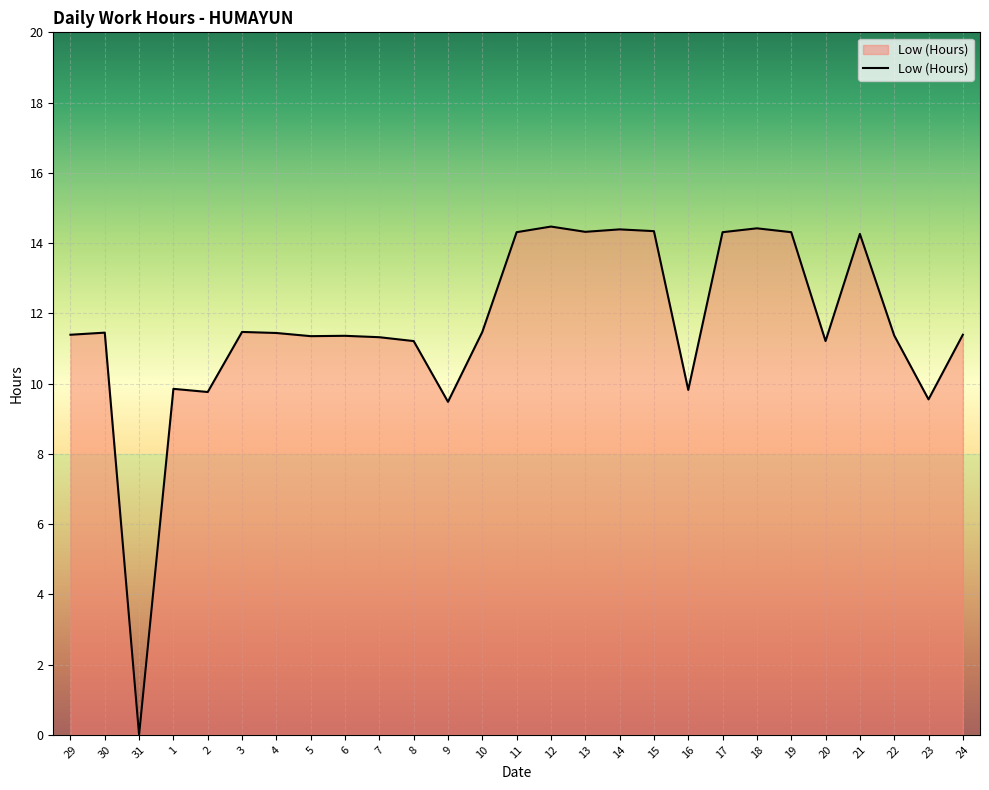

Approximately how many times larger is the value at 6 compared to 12?

0.8